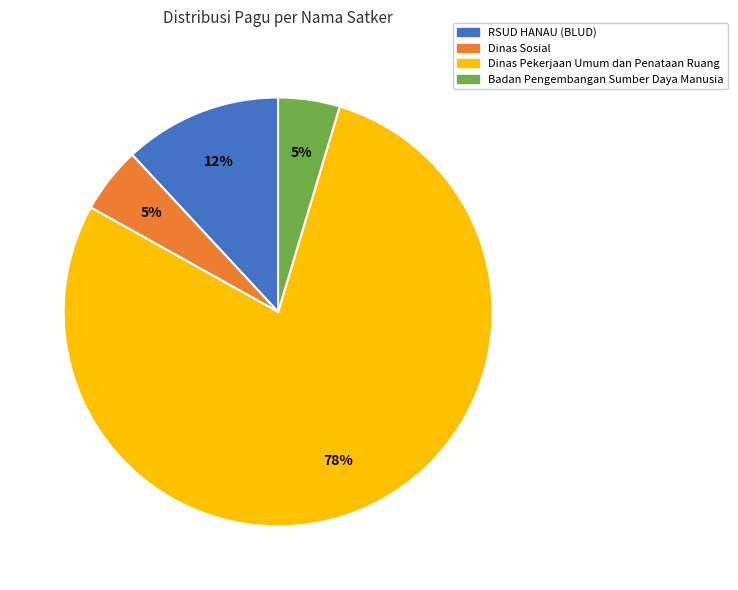

To the nearest percent, what is the average slice percentage?

25%